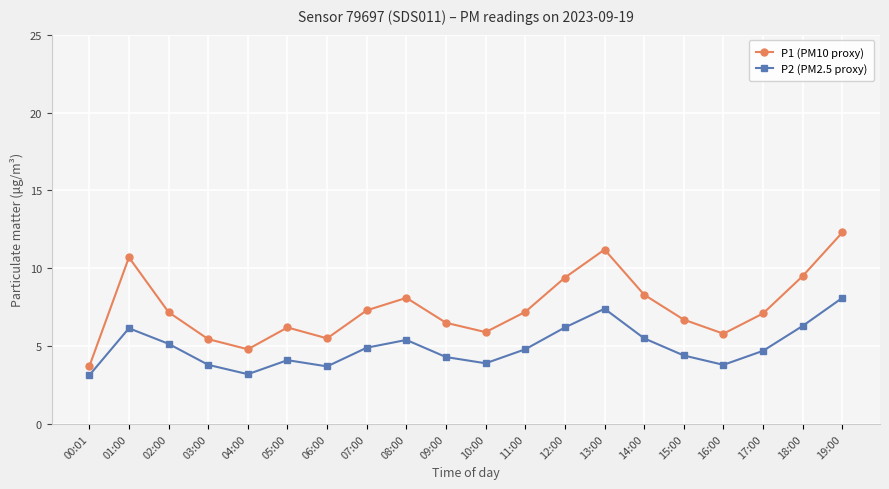

At which label does P1 (PM10 proxy) reach its peak?

19:00